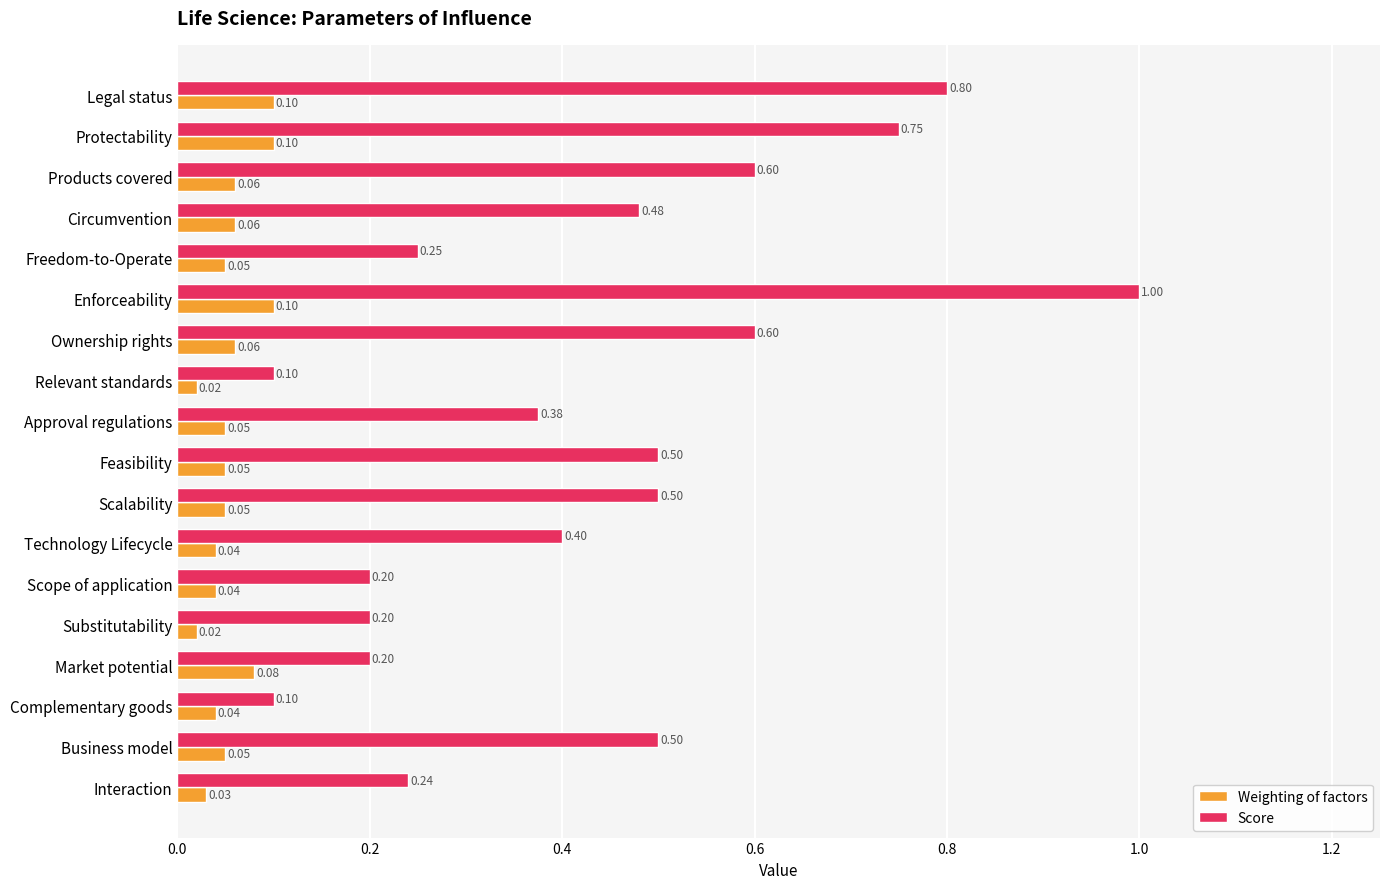

What is the total value across all series at Legal status?

0.9